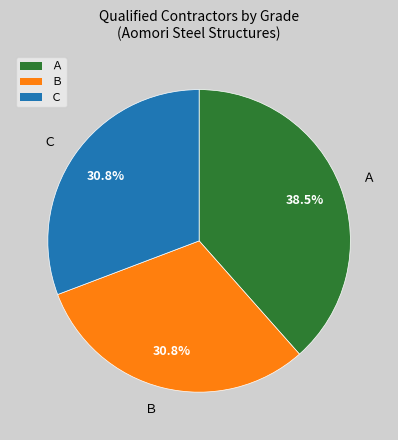

How many slices are in this pie chart?

3